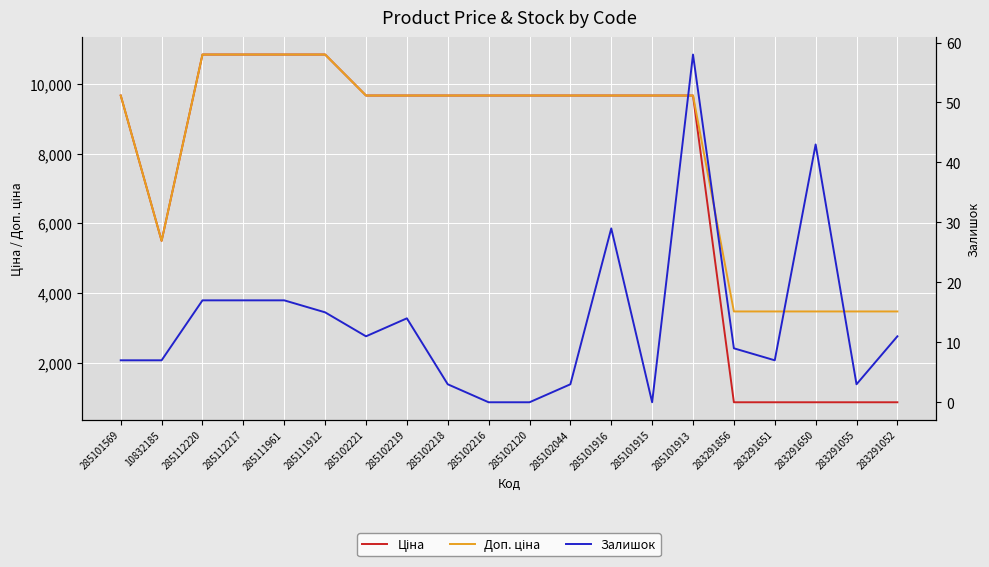

Where does the Доп. ціна series first go above 9664?

285101569